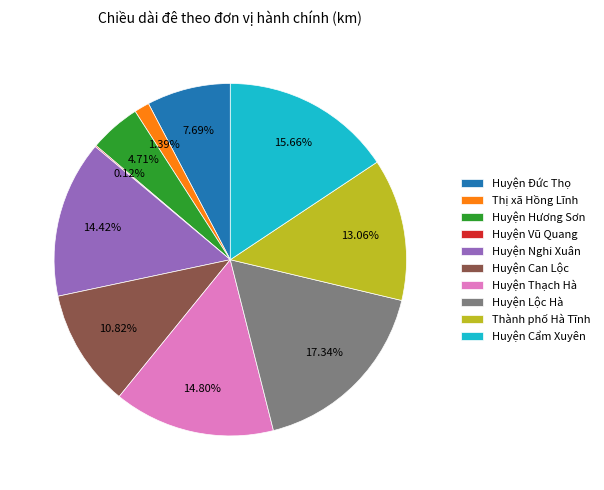

To the nearest percent, what percentage of the pie is Huyện Đức Thọ?

8%